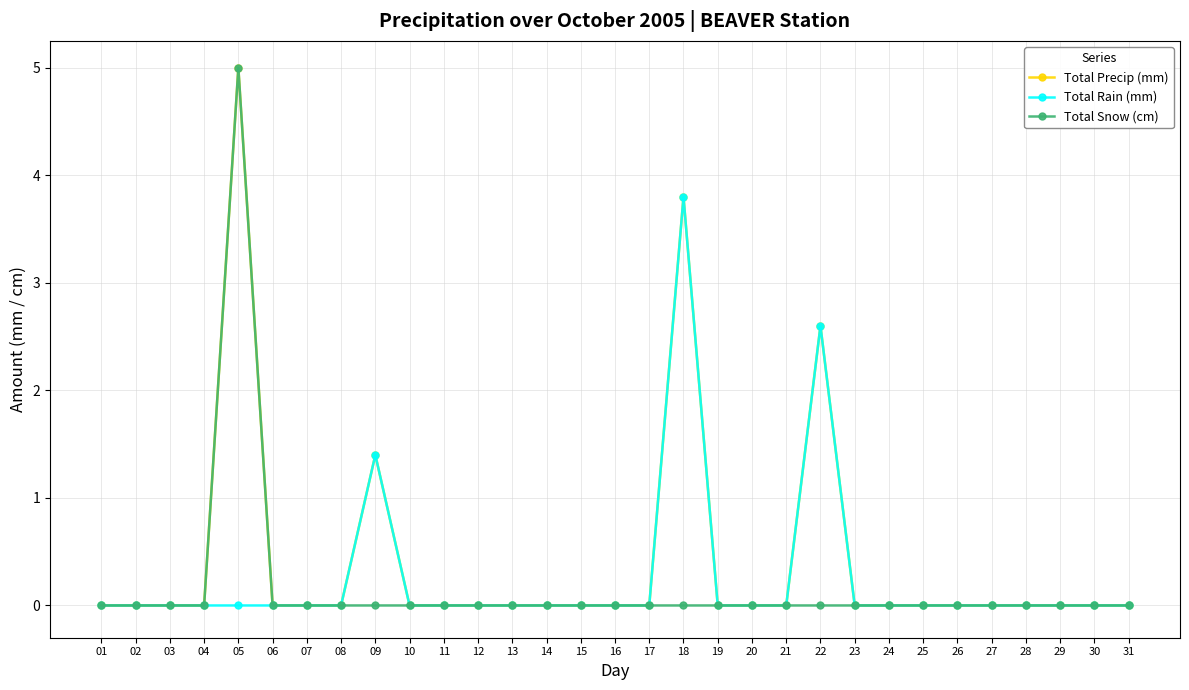

Which series has the largest total across all categories?

Total Precip (mm)